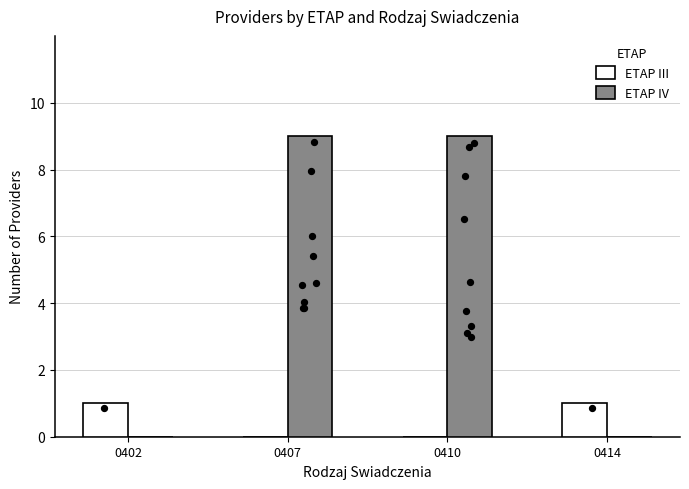

What is the total value across all series at 0414?

1